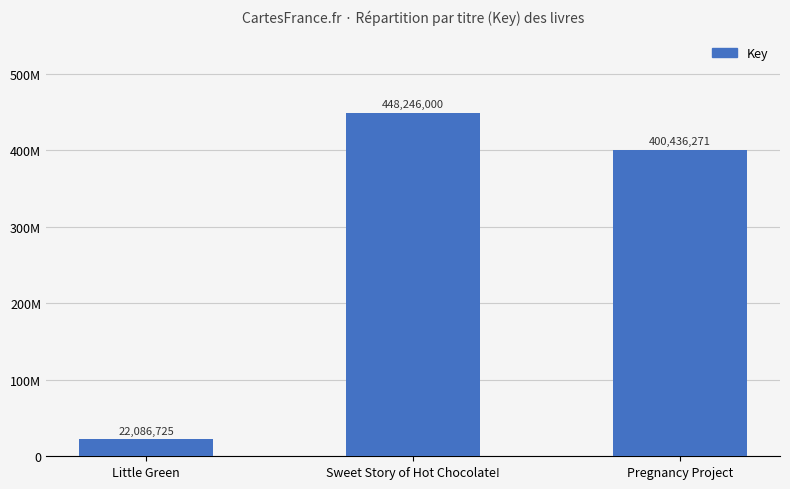

What is the average value?

290256332